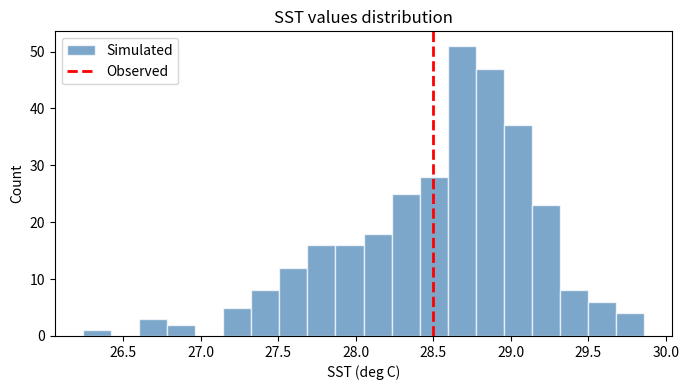

Read against the x-axis, roughly where is the centre of the tallest bar?

28.70